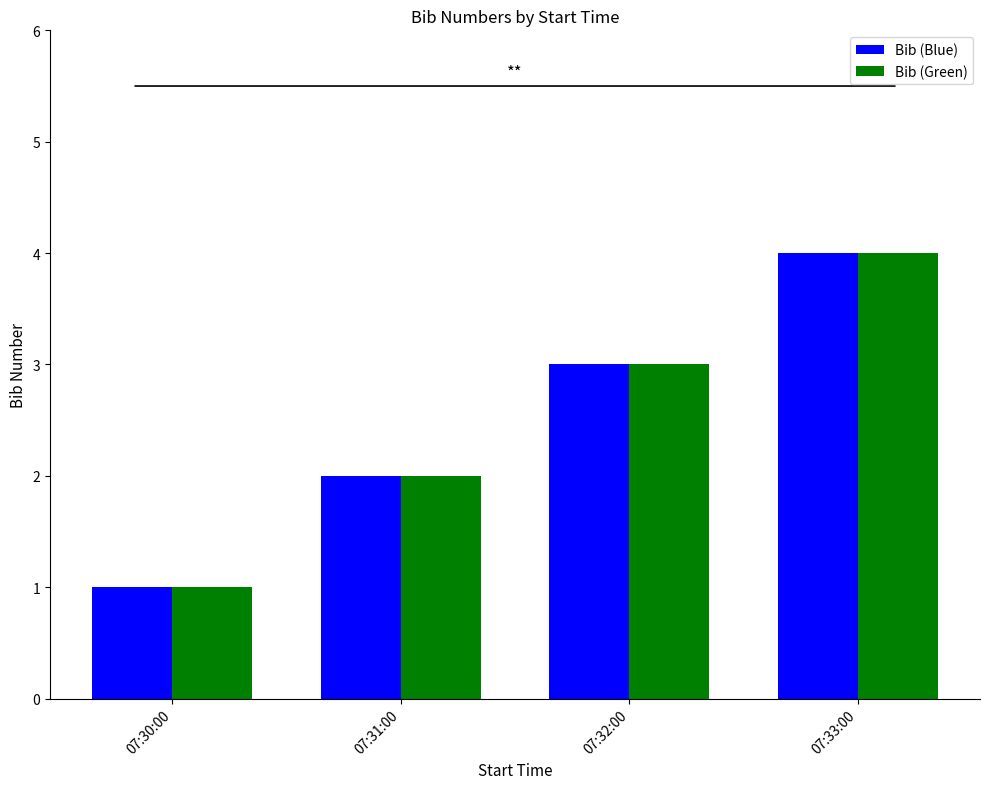

What is the difference between the maximum and second lowest values in the Bib (Blue) series?

2